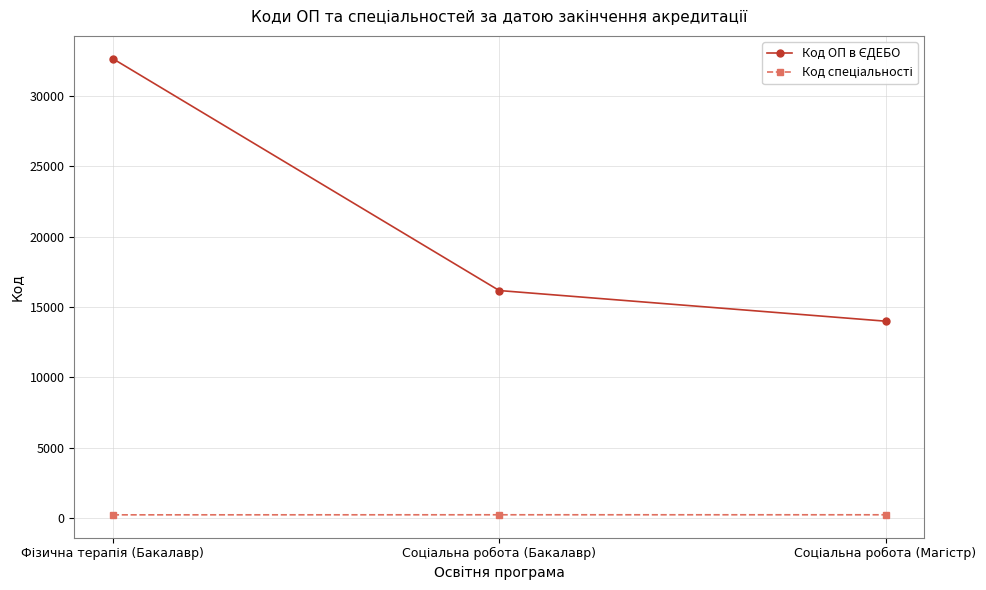

What is the maximum value shown in the chart?

32650